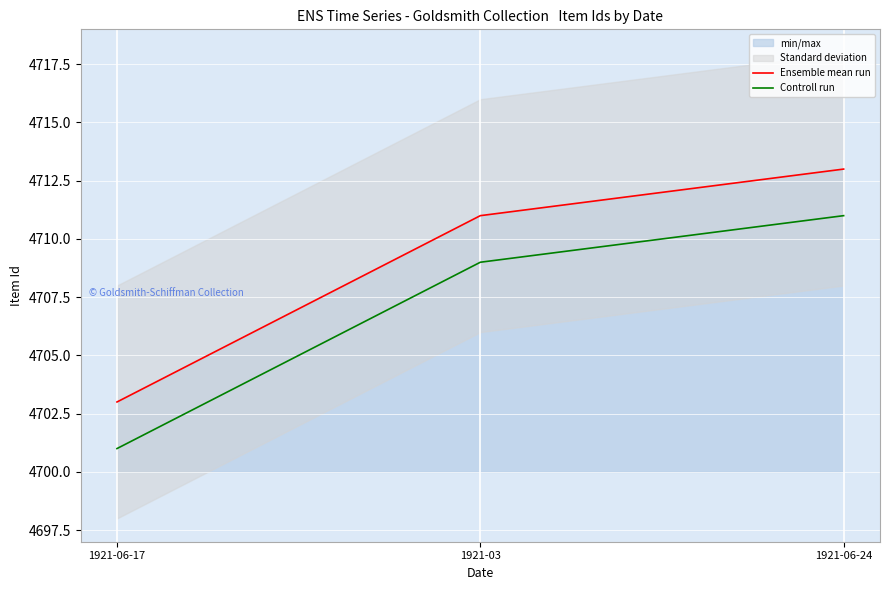

What is the average value of the Ensemble mean run series?

4709